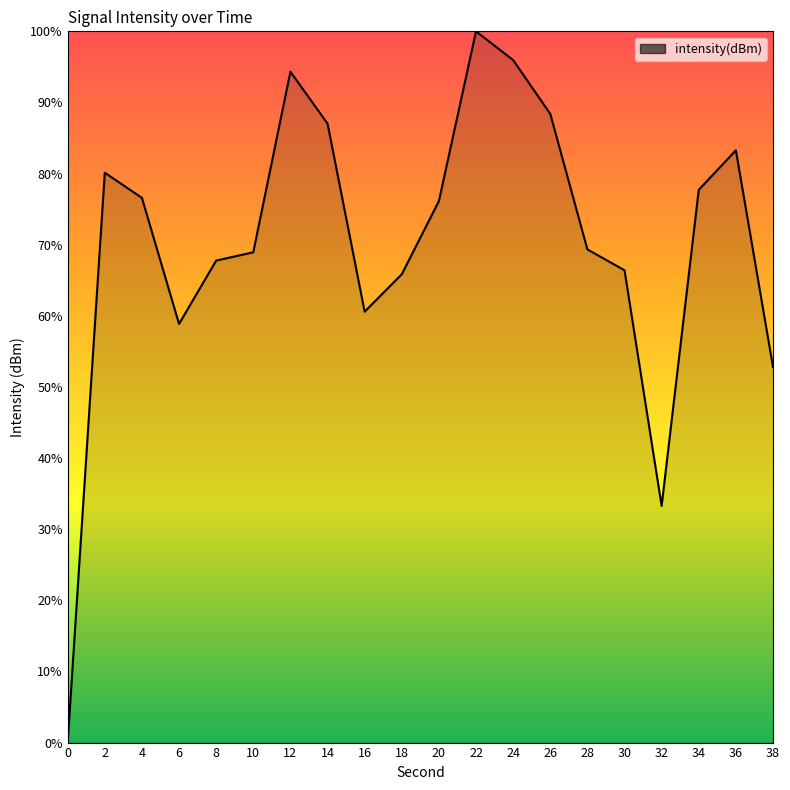

How many values are above zero?

19